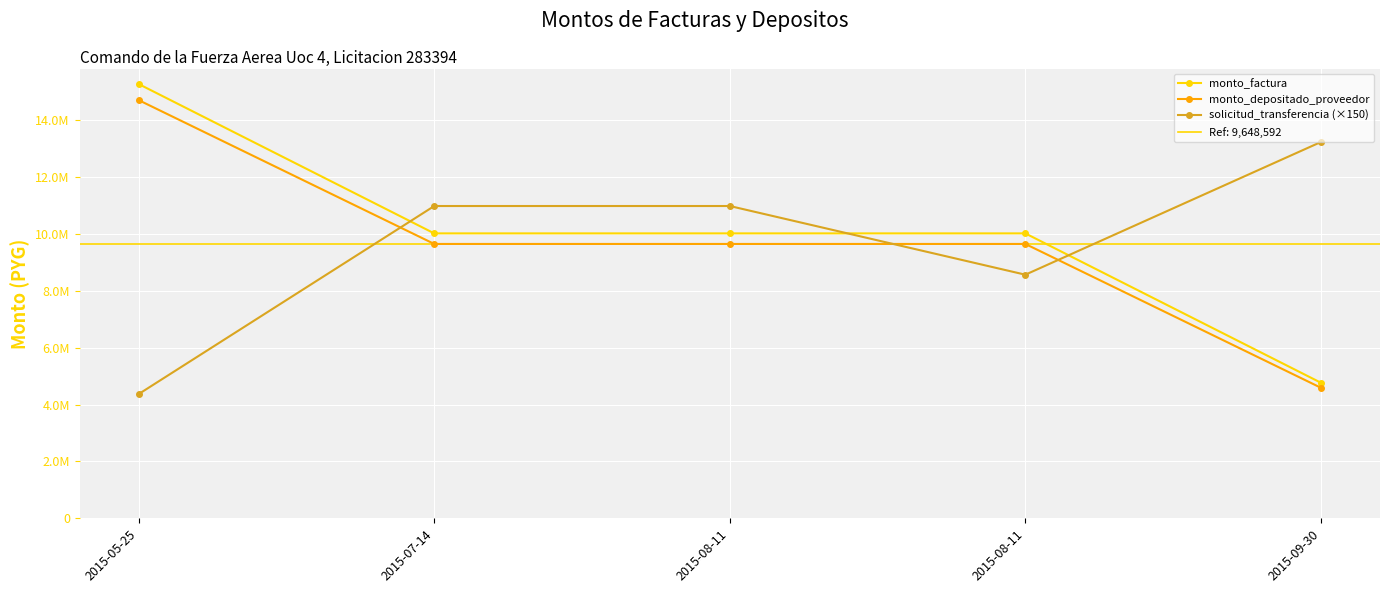

True or false: monto_depositado_proveedor and monto_factura intersect in this chart.

False